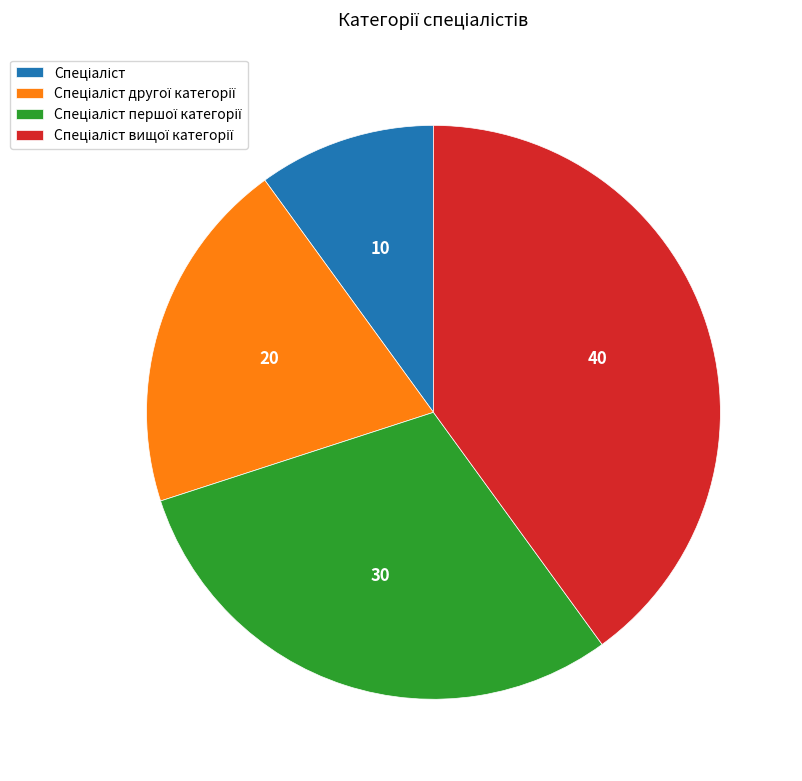

Is there any slice that represents more than half of the pie?

No